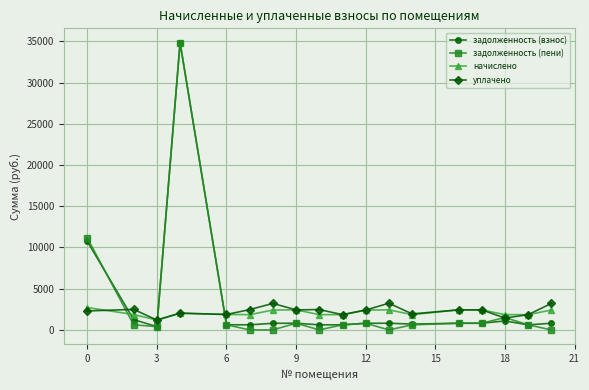

Which series has the largest range (max minus min)?

задолженность (пени)